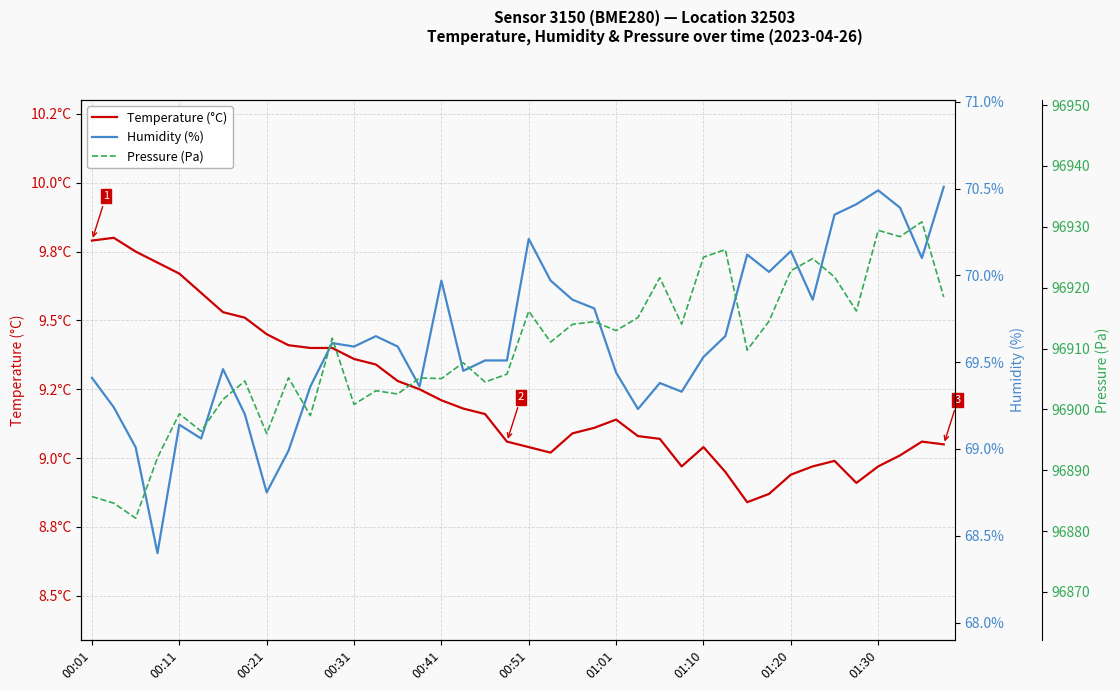

Reading left to right, list all the values displayed in this chart.

Temperature (°C): 9.8	9.8	9.8	9.7	9.7	9.6	9.5	9.5	9.4	9.4	9.4	9.4	9.4	9.3	9.3	9.2	9.2	9.2	9.2	9.1	9.0	9.0	9.1	9.1	9.1	9.1	9.1	9.0	9.0	8.9	8.8	8.9	8.9	9.0	9.0	8.9	9.0	9.0	9.1	9.1
Humidity (%): 69.4	69.2	69.0	68.4	69.1	69.1	69.5	69.2	68.8	69.0	69.4	69.6	69.6	69.7	69.6	69.4	70.0	69.5	69.5	69.5	70.2	70.0	69.9	69.8	69.4	69.2	69.4	69.3	69.5	69.7	70.1	70.0	70.1	69.9	70.3	70.4	70.5	70.4	70.1	70.5
Pressure (Pa): 96885.7	96884.6	96882.1	96892.1	96899.3	96896.4	96901.6	96904.7	96896.0	96905.2	96899.0	96911.7	96900.8	96903.1	96902.5	96905.2	96905.1	96907.7	96904.5	96905.8	96916.1	96911.1	96914.0	96914.4	96912.9	96915.1	96921.6	96914.0	96925.0	96926.2	96909.8	96914.5	96922.8	96924.8	96921.8	96916.2	96929.4	96928.4	96930.8	96918.5